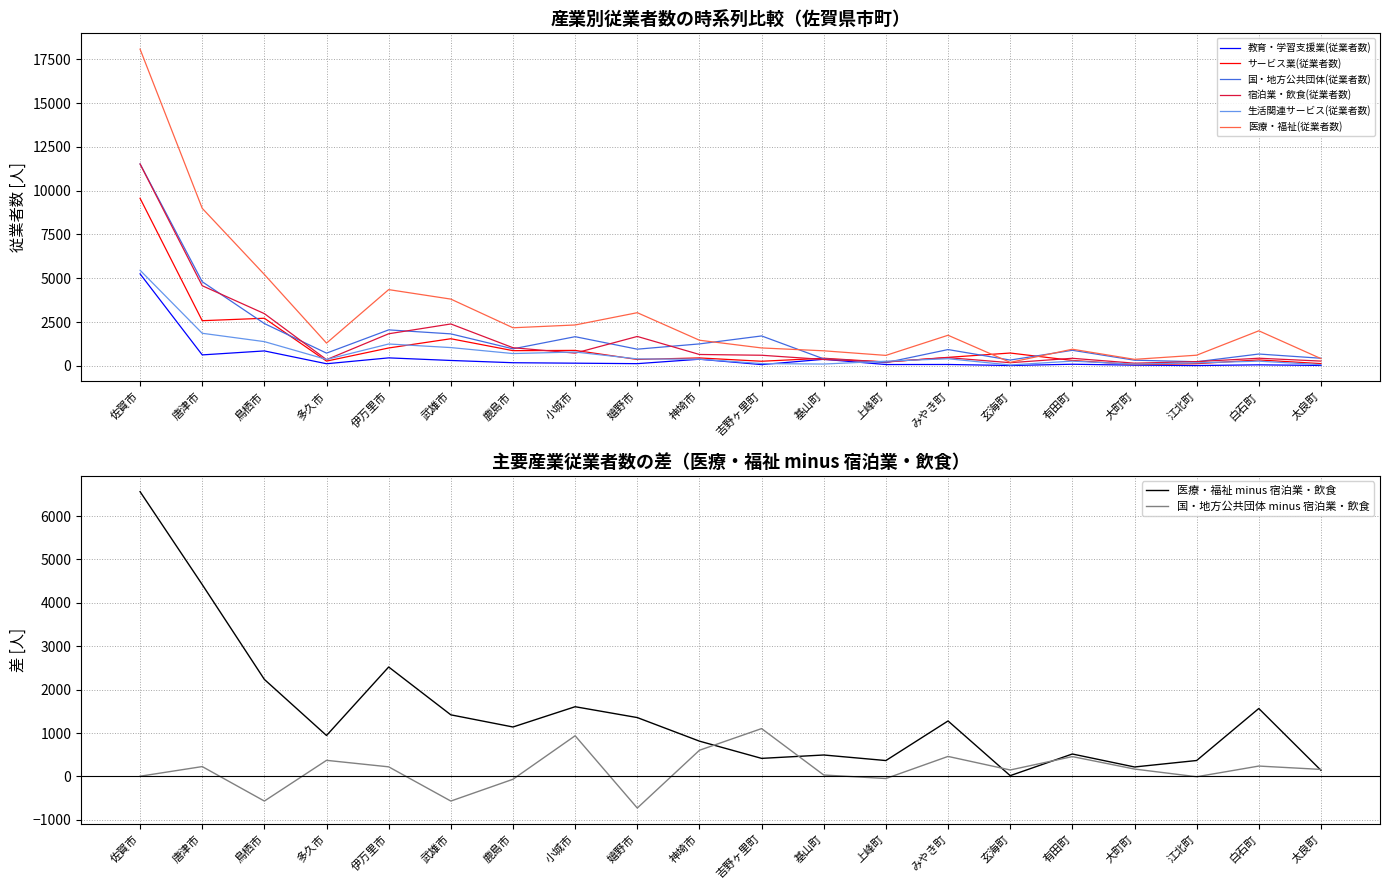

At which category is the sum across all series the highest?

佐賀市